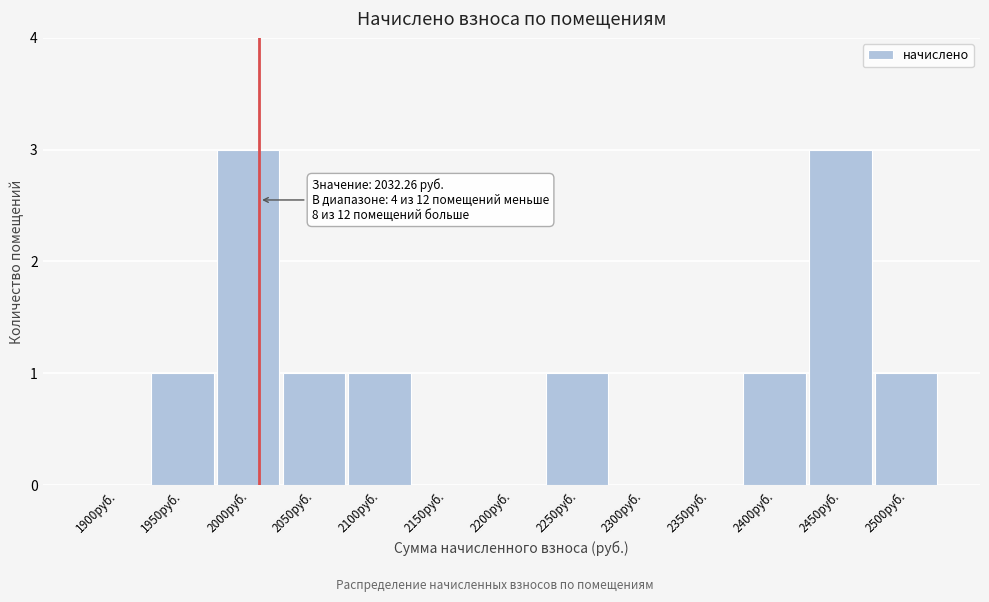

Reading left to right, transcribe all the data shown in this chart.

1900руб.=0	1950руб.=1	2000руб.=3	2050руб.=1	2100руб.=1	2150руб.=0	2200руб.=0	2250руб.=1	2300руб.=0	2350руб.=0	2400руб.=1	2450руб.=3	2500руб.=1